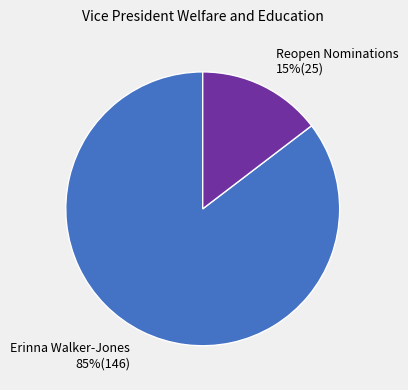

Which category has the smallest portion of the pie?

Reopen Nominations